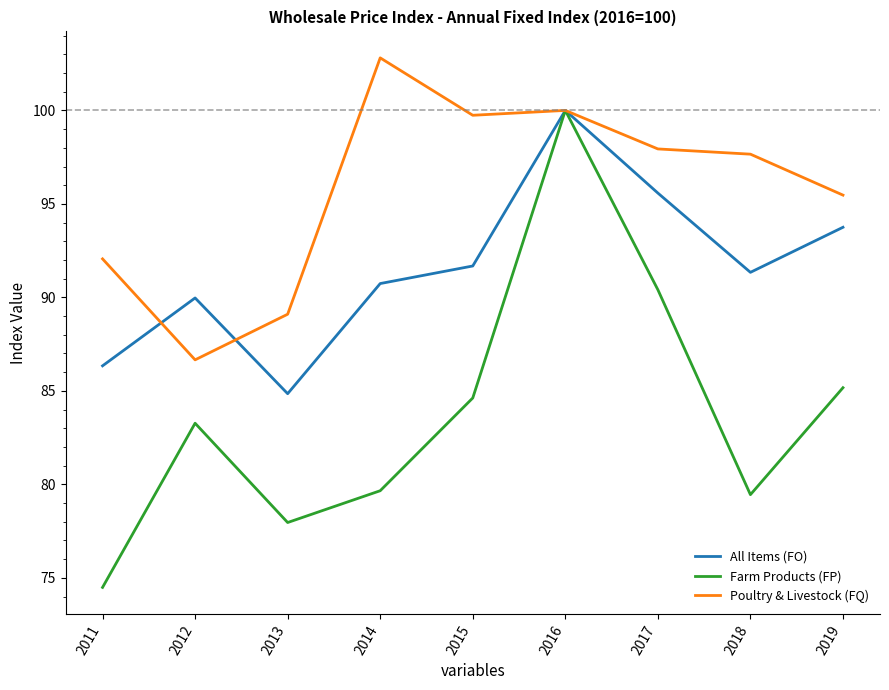

List the labels in order of All Items (FO) value, smallest first.

2013, 2011, 2012, 2014, 2018, 2015, 2019, 2017, 2016